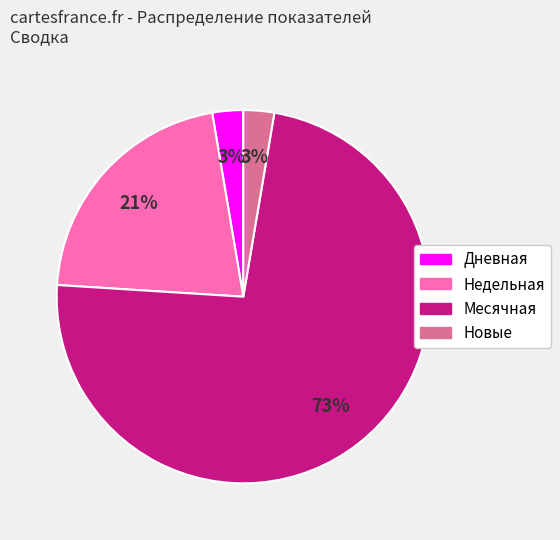

Is there a majority slice in this chart?

Yes